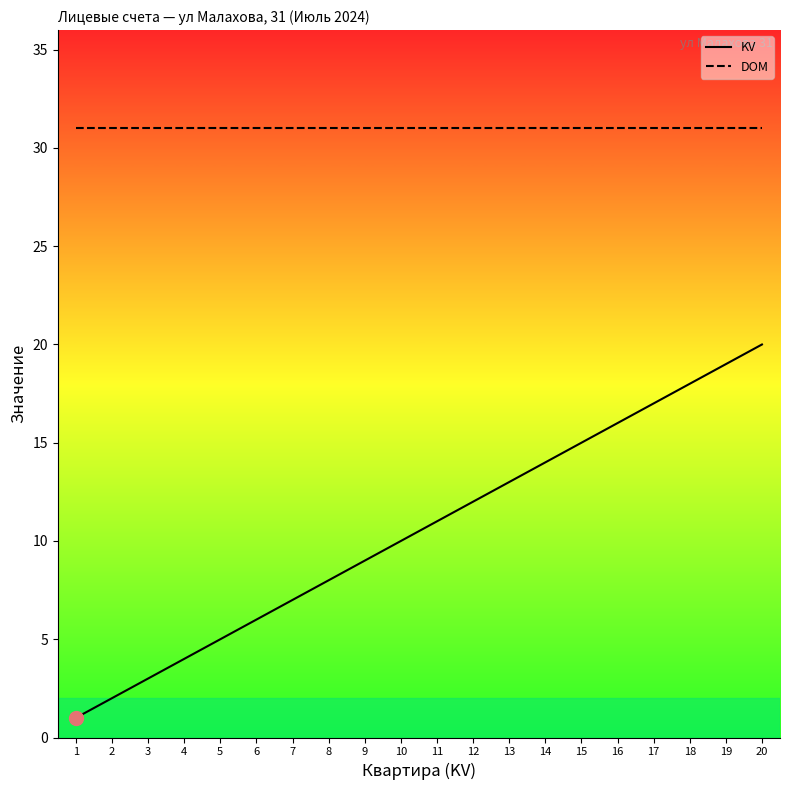

What is the maximum value shown in the chart?

31